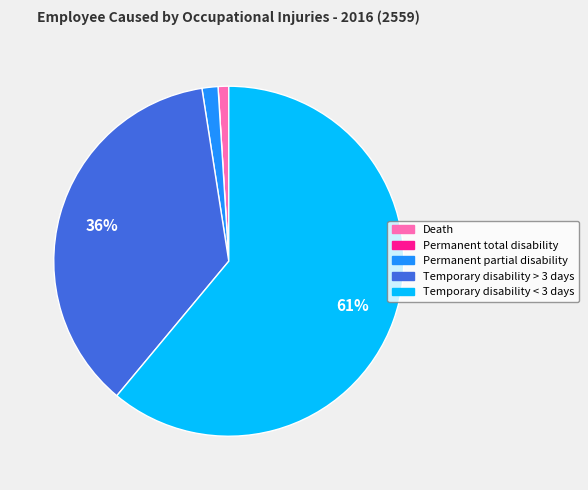

Which category accounts for the majority?

Temporary disability < 3 days